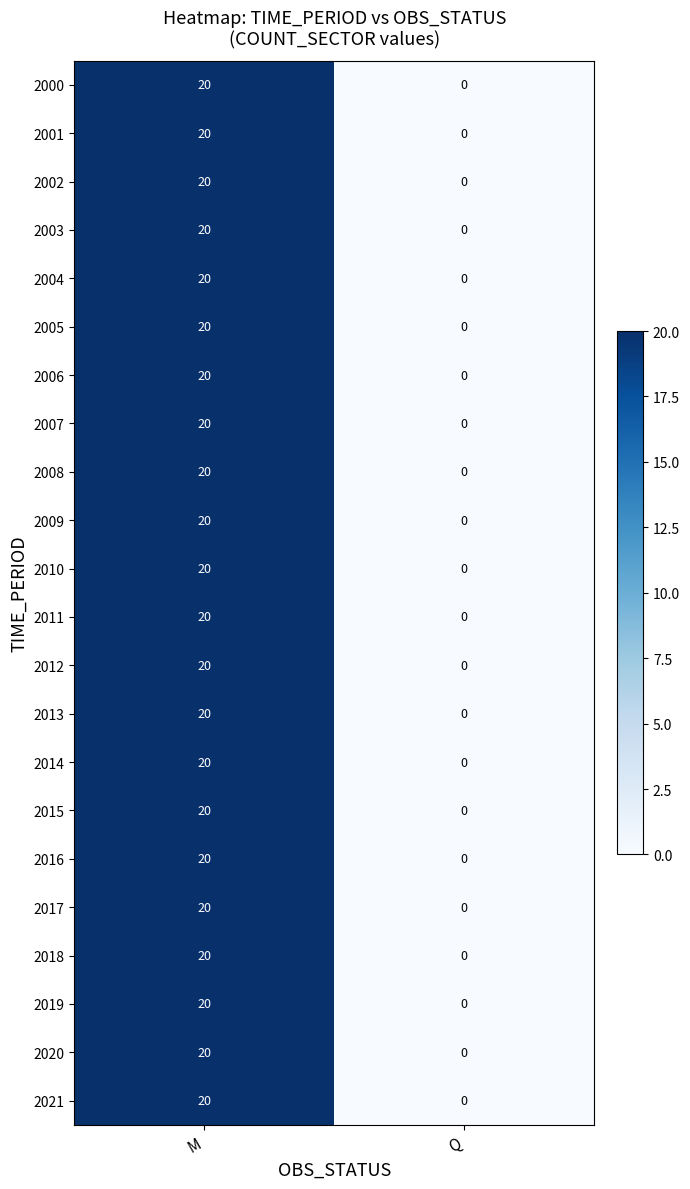

What is the average value of the 2015 series?

10